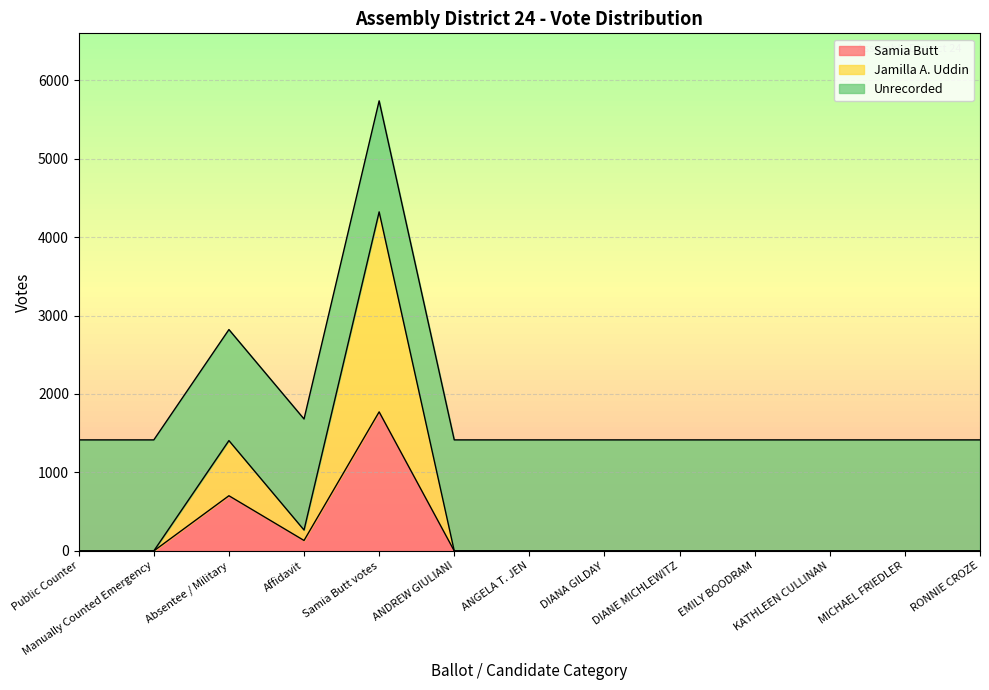

At which category does Samia Butt reach its first local valley?

Affidavit